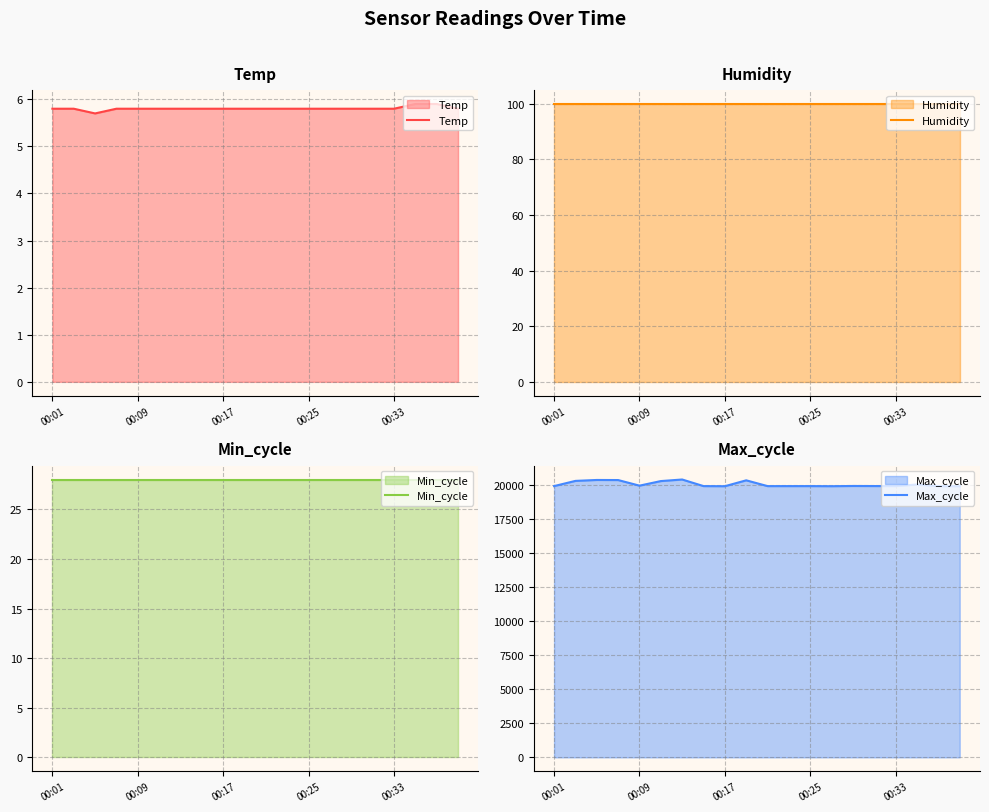

What is the spread (max minus min) of values at 11?

19906.2